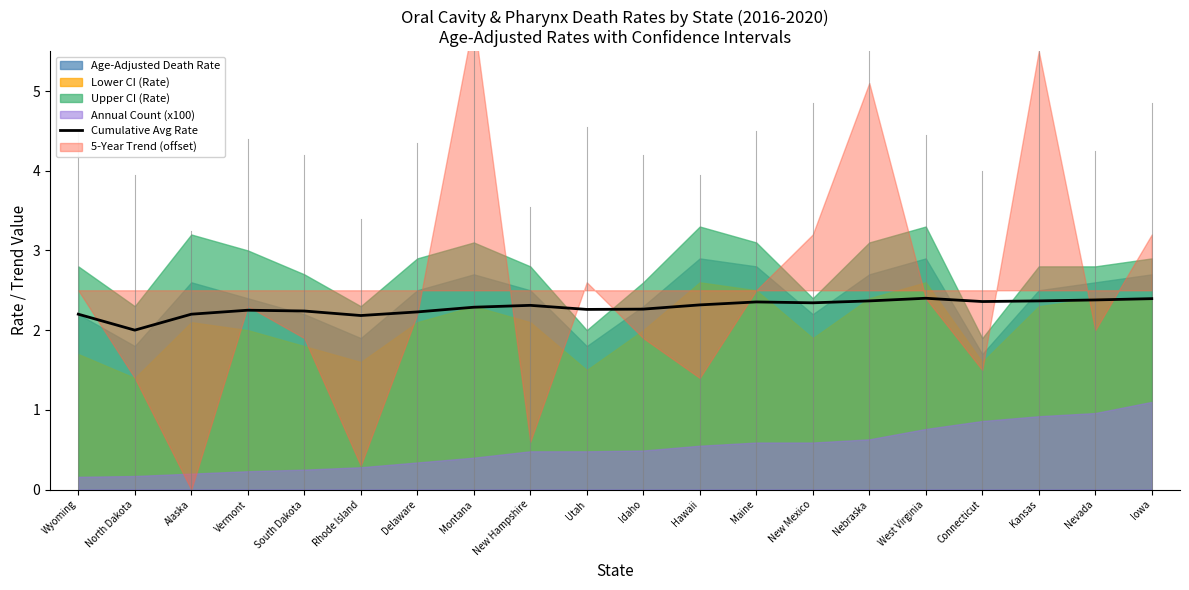

What is the sum of all values?

45.7